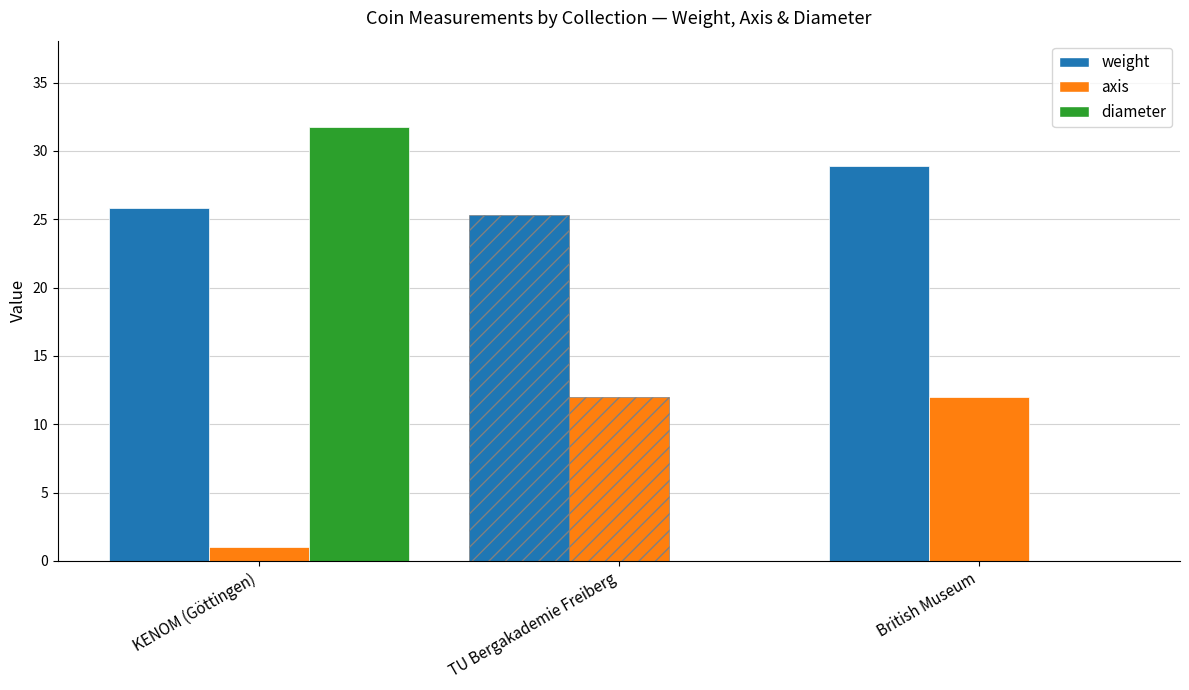

What is the label of the 1st bar from the left?

KENOM (Göttingen)